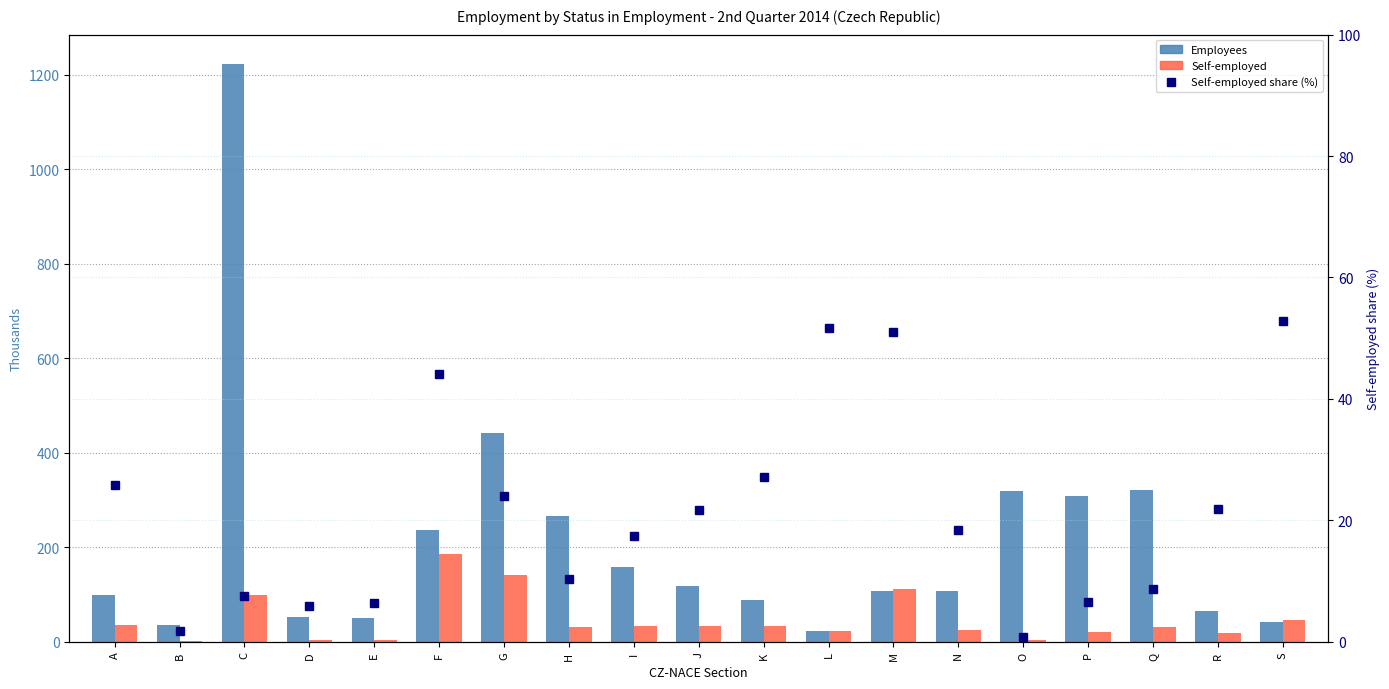

Is it true that Self-employed share (%) equals 21.8 at R?

True